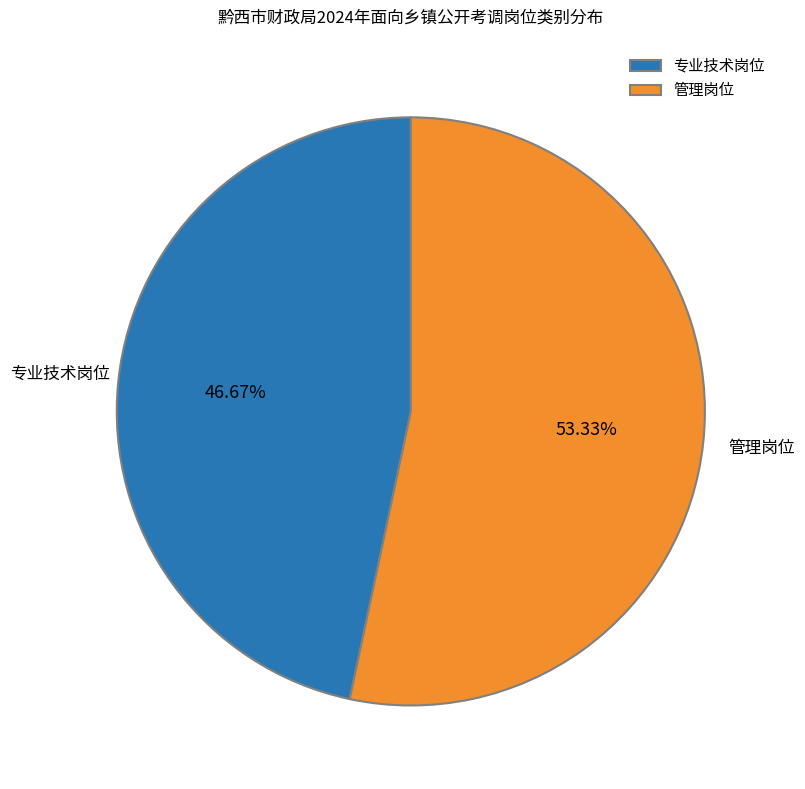

Approximately how many times larger is the value at 管理岗位 compared to 专业技术岗位?

1.1